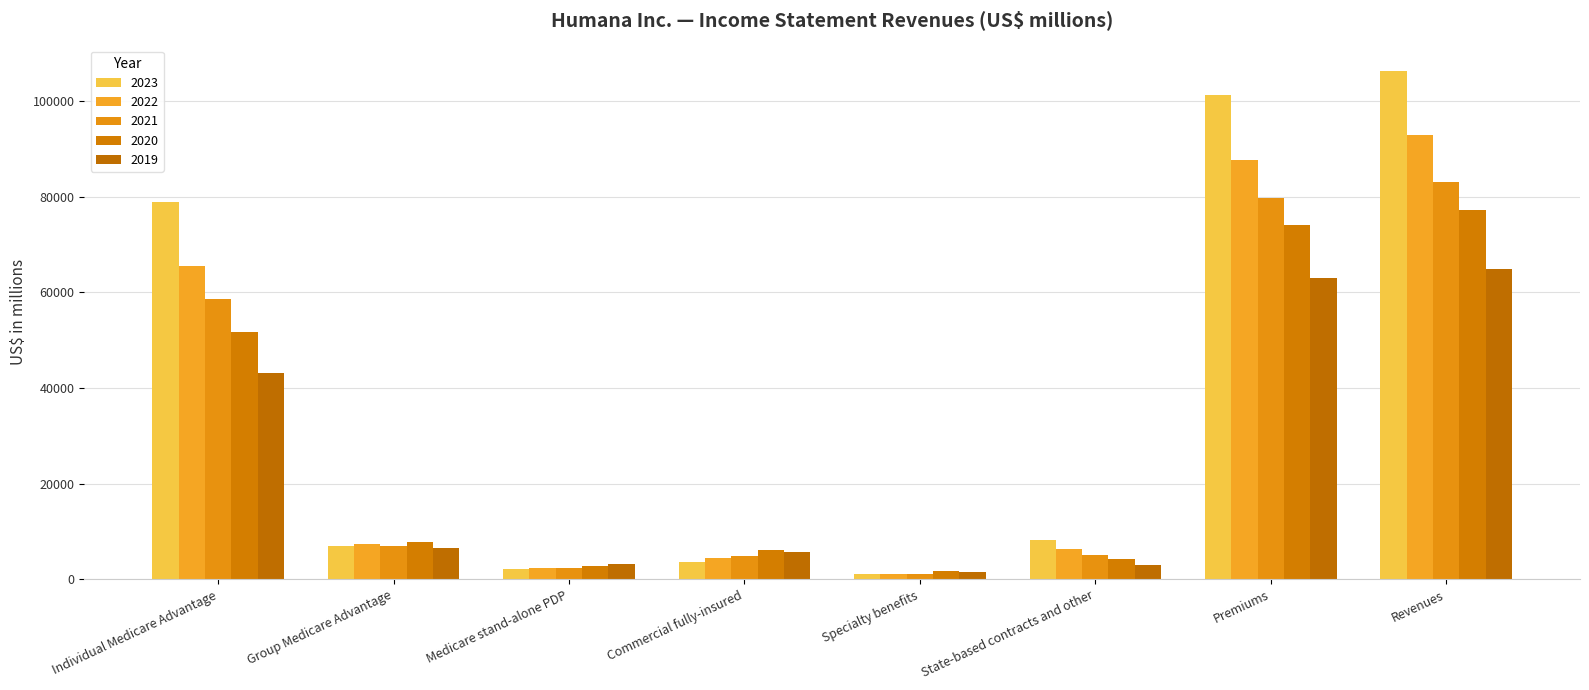

Read the 2020 value at Medicare stand-alone PDP, to the nearest 10.

2740